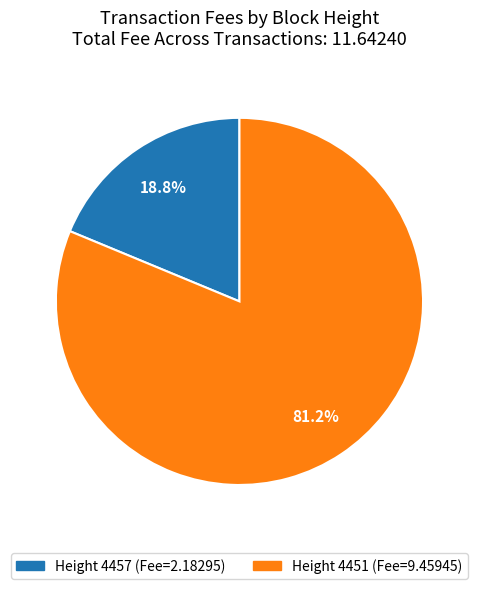

Does any single category account for the majority?

Yes